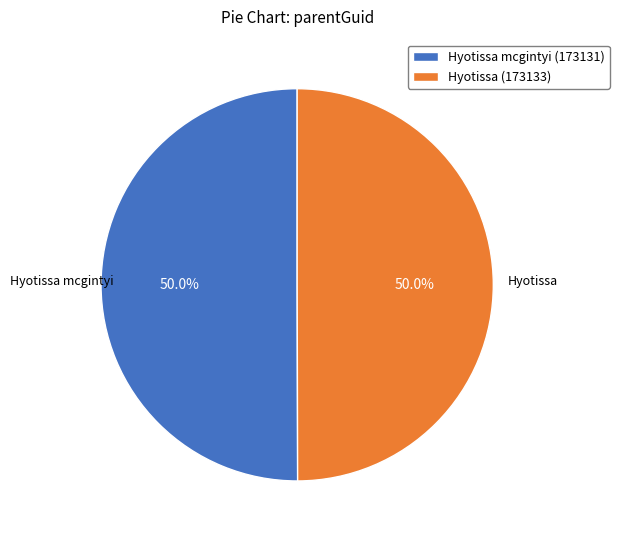

What percentage do Hyotissa mcgintyi (173131) and Hyotissa (173133) together represent?

100.0%